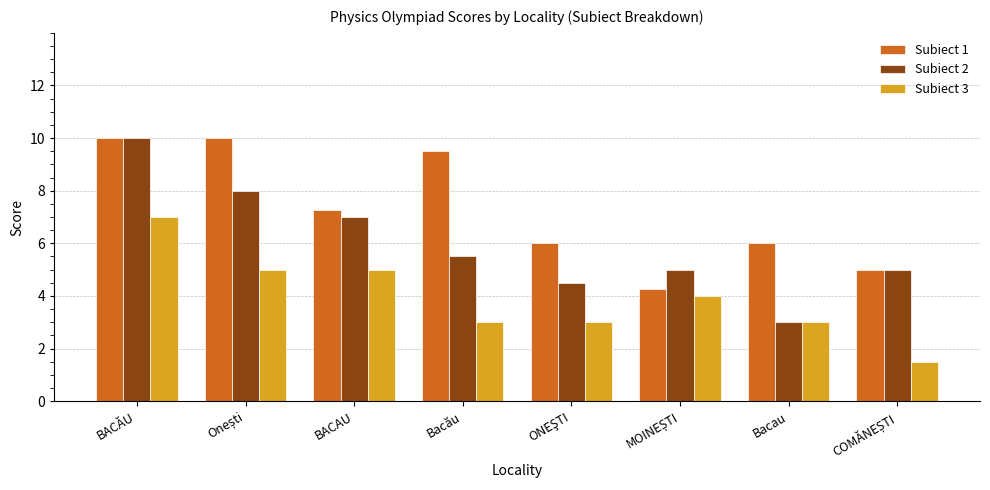

What is the sum of all Subiect 3 values?

31.5